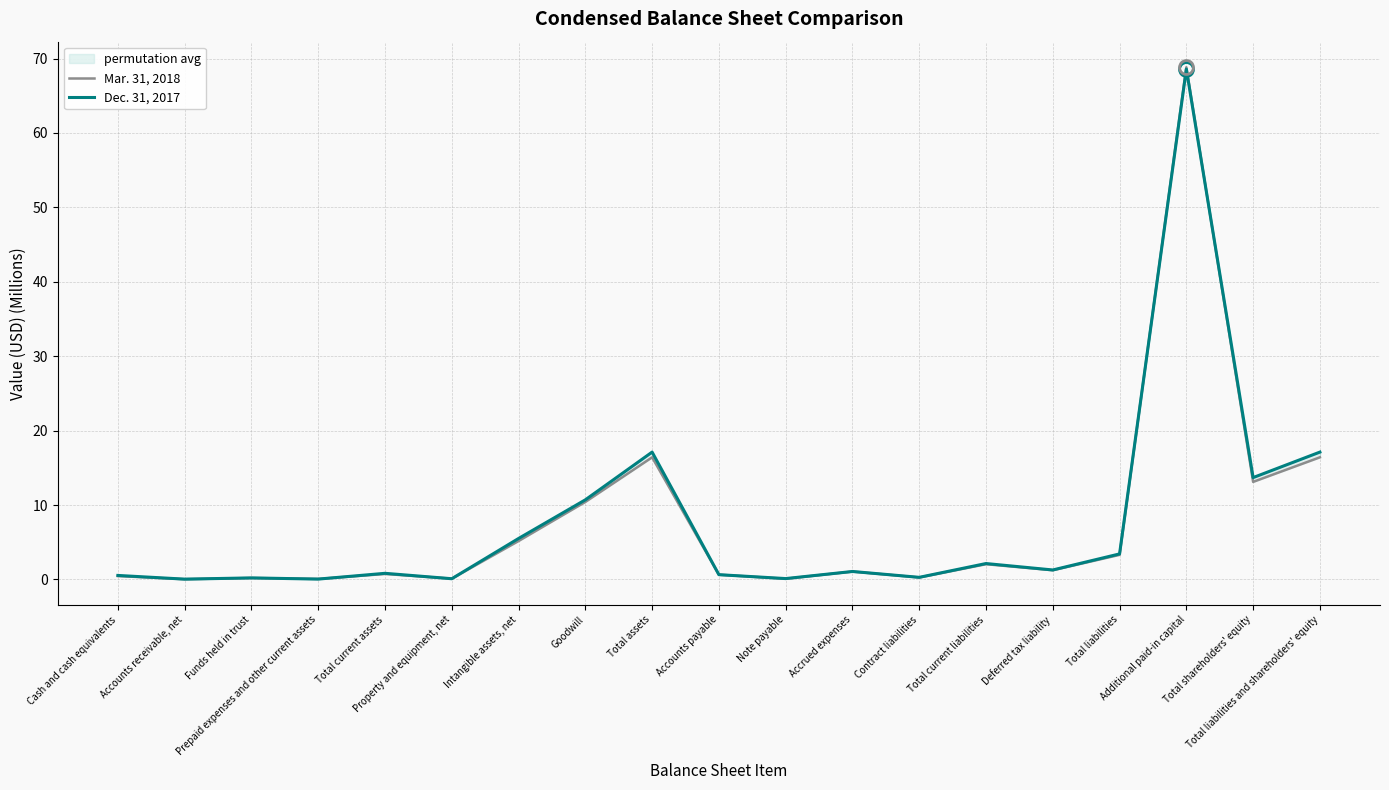

True or false: Dec. 31, 2017 and Mar. 31, 2018 cross at least once.

True